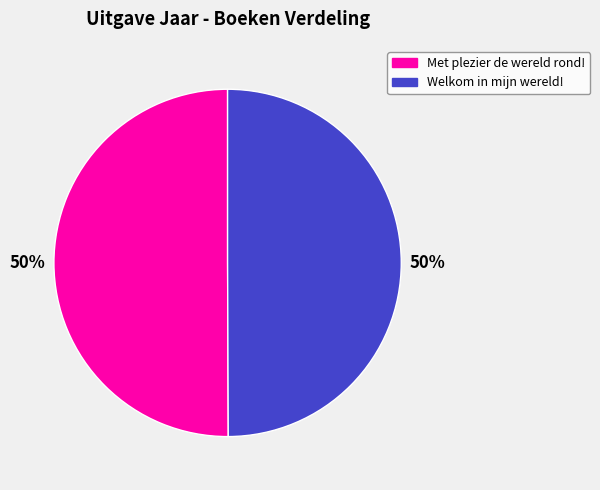

To the nearest percent, what is the combined percentage of Welkom in mijn wereld! and Met plezier de wereld rond!?

100%